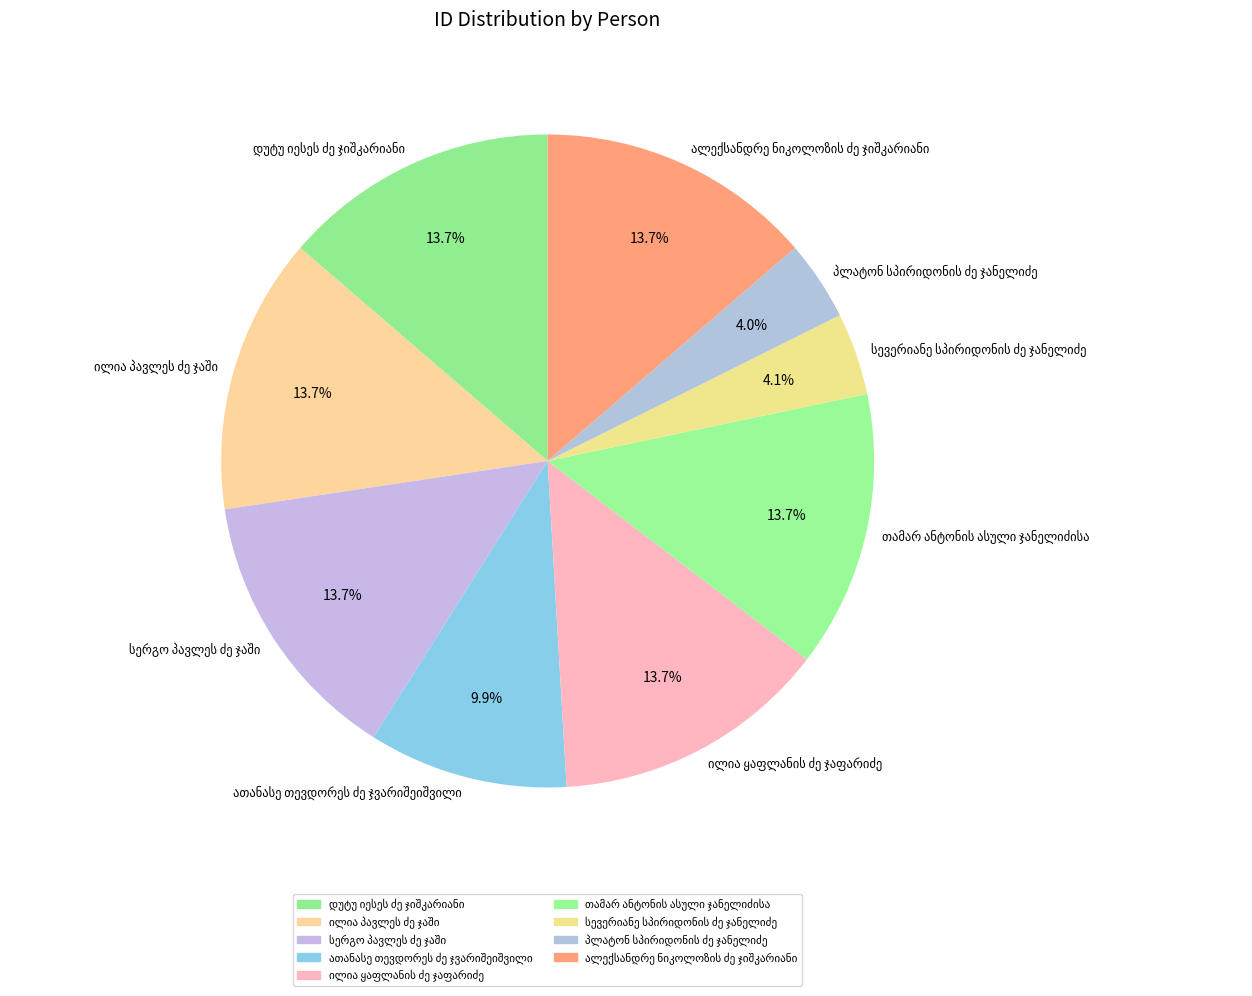

To the nearest percent, what is the difference between the largest and smallest slice percentages?

10%